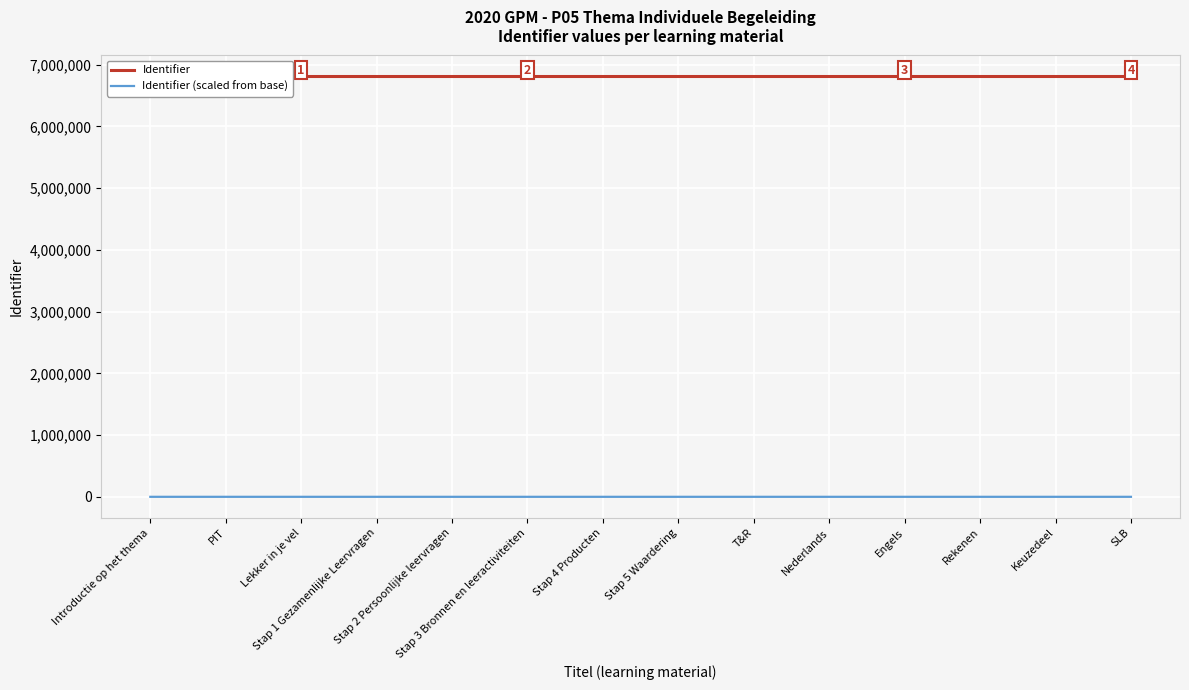

What is the label of the 4th point from the right?

Engels